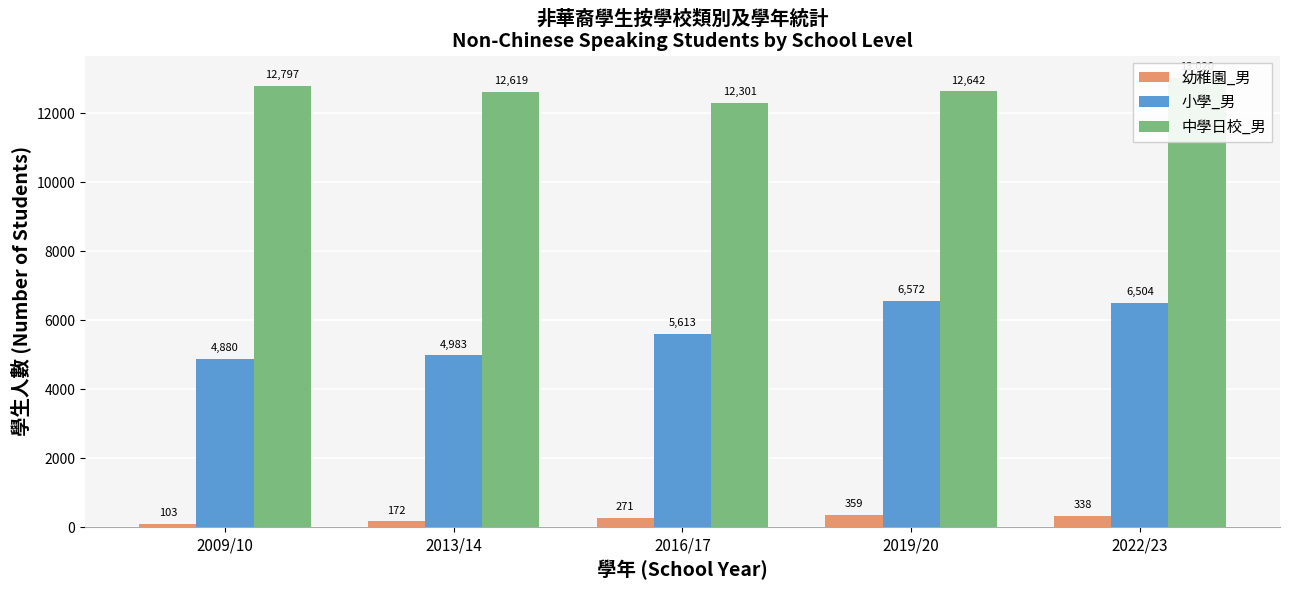

What is the sum of the 幼稚園_男 values at 2009/10 and 2019/20?

462